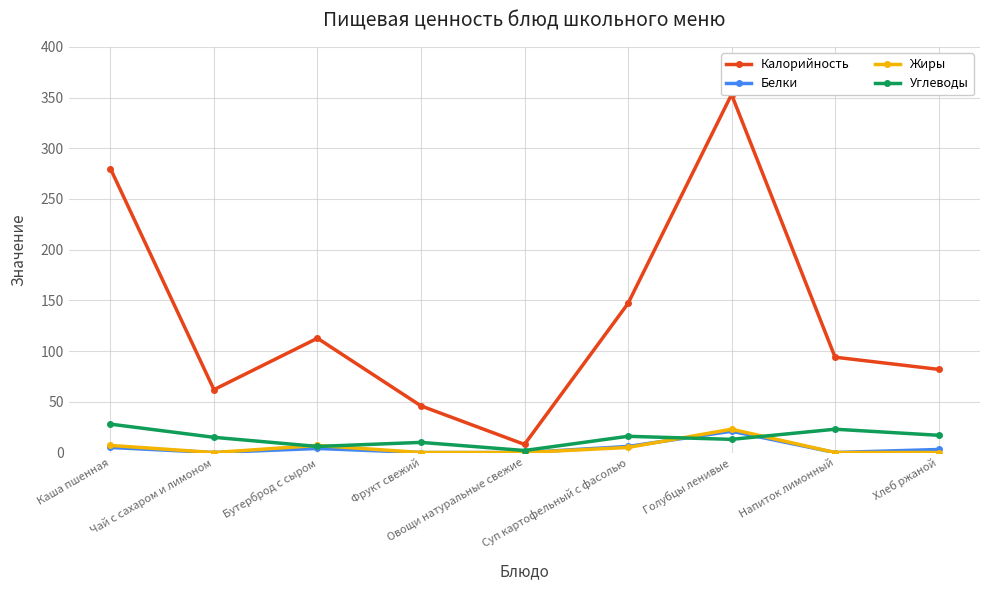

What is the label of the 9th point from the left?

Хлеб ржаной